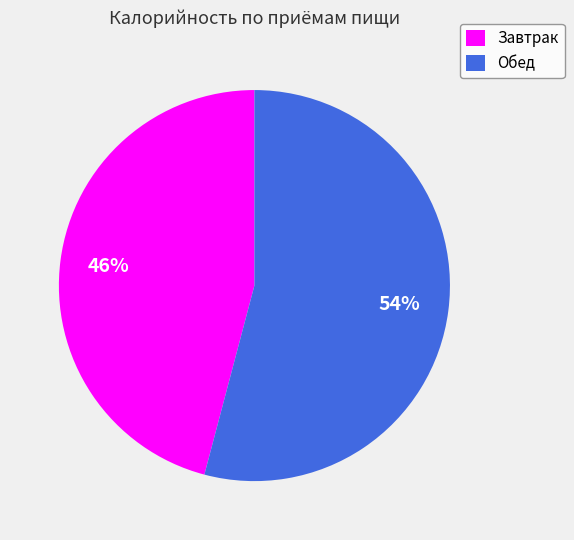

Between Обед and Завтрак, which is larger?

Обед